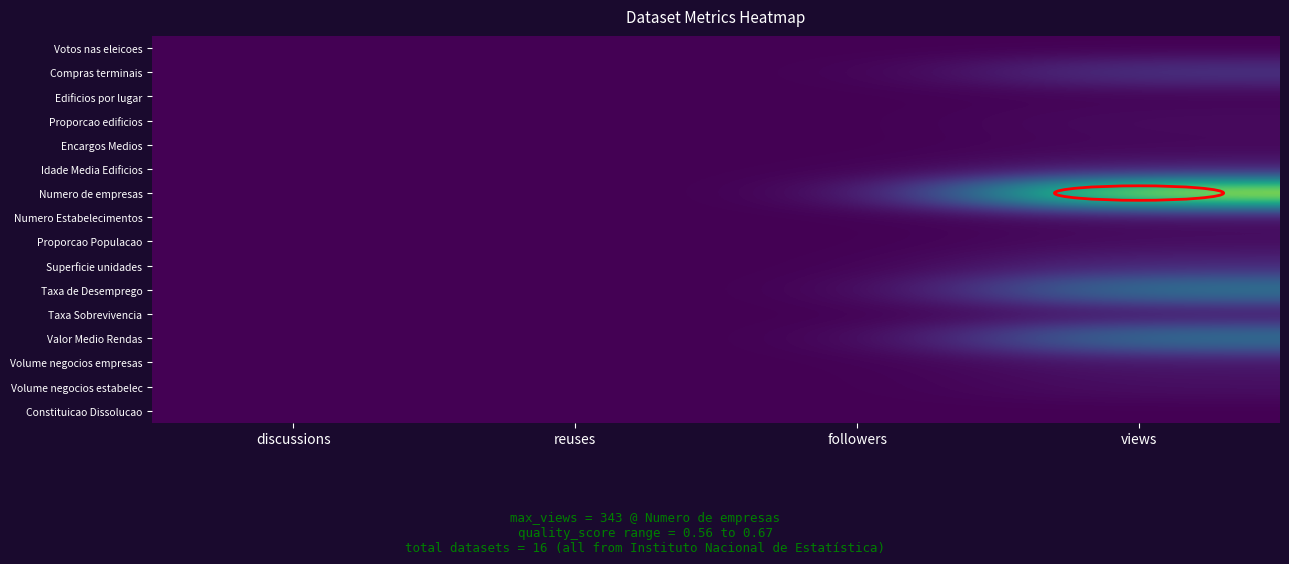

At which category is the sum across all series the highest?

views